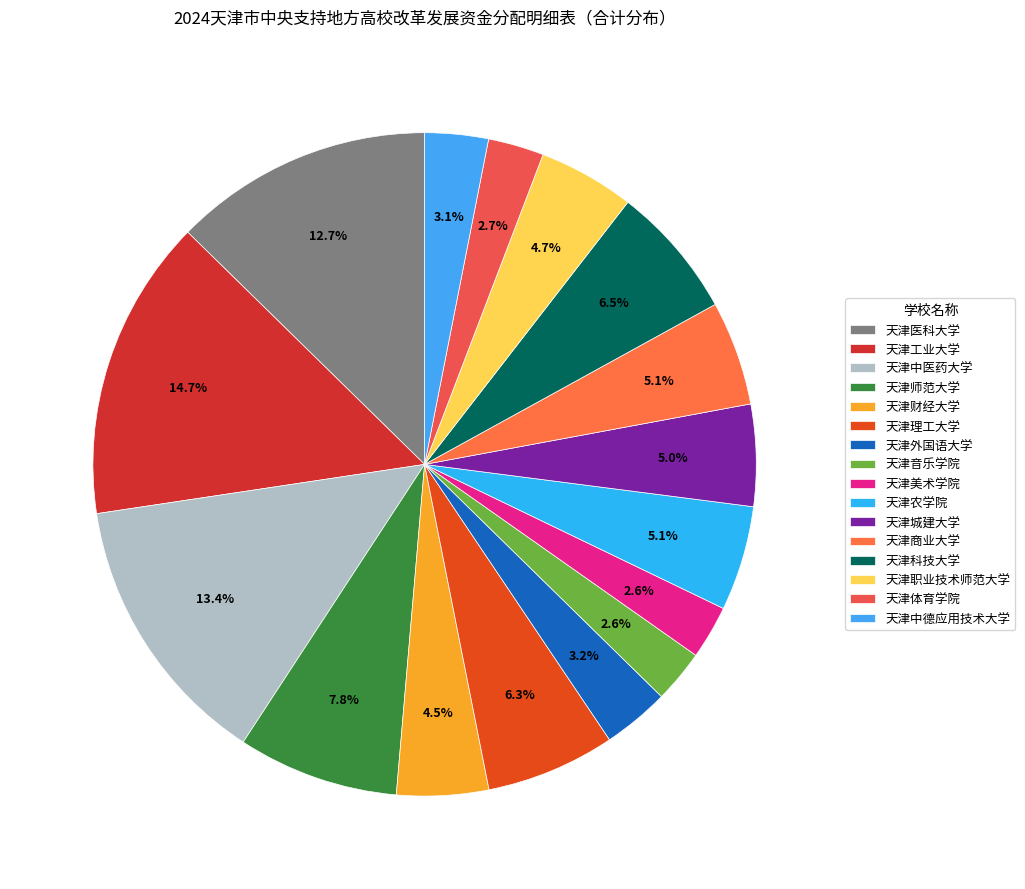

To the nearest percent, what percentage of the pie is 天津科技大学?

6%